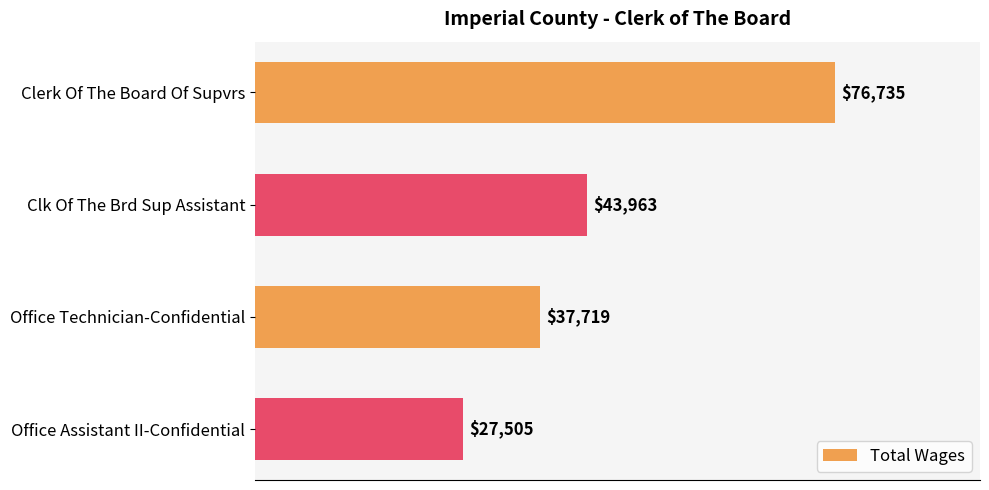

What is the value of the 2nd bar from the top?

43963